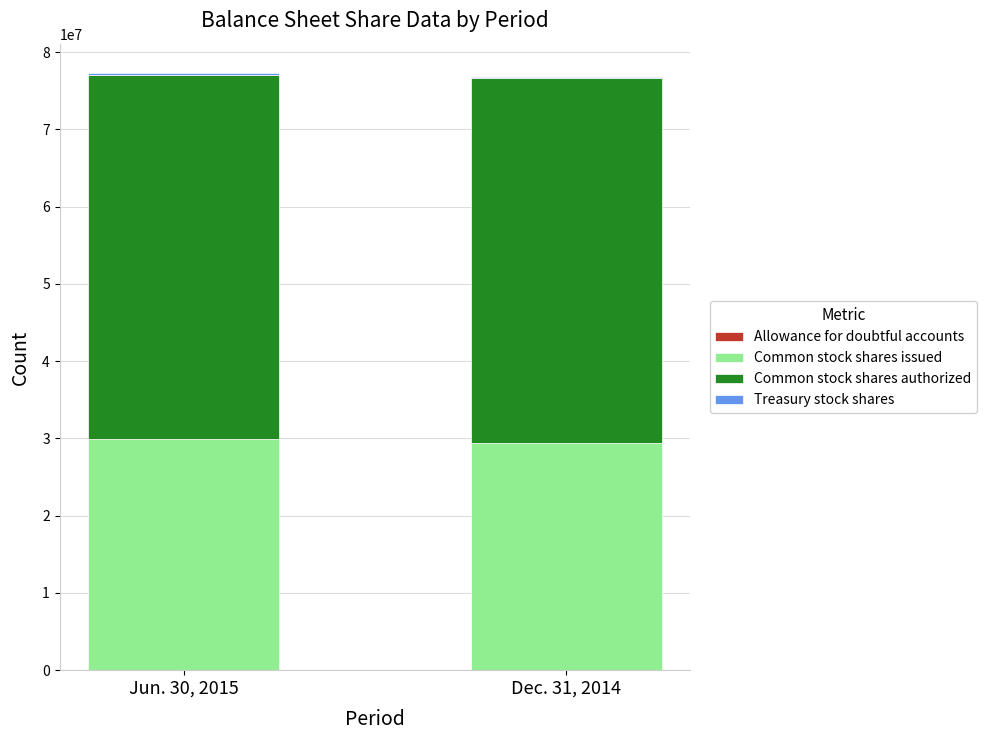

Rank the series at Jun. 30, 2015 from highest to lowest value.

Common stock shares authorized, Common stock shares issued, Treasury stock shares, Allowance for doubtful accounts